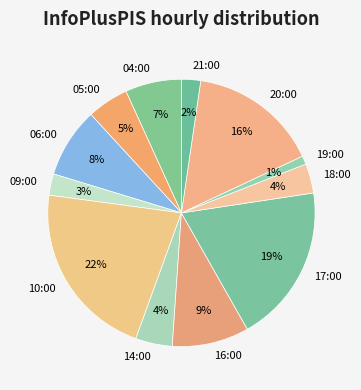

How many slices are in this pie chart?

12